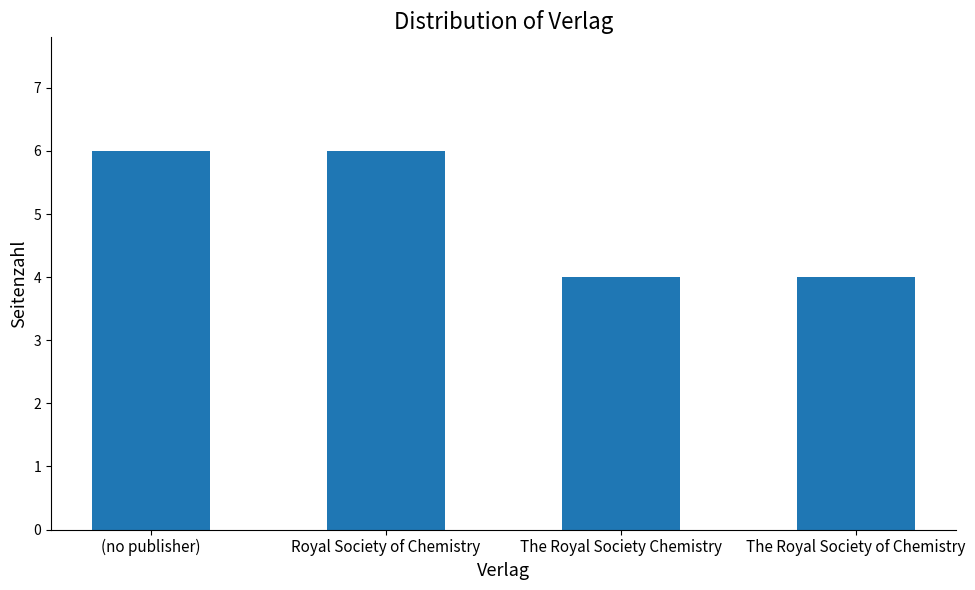

What is the average value?

5